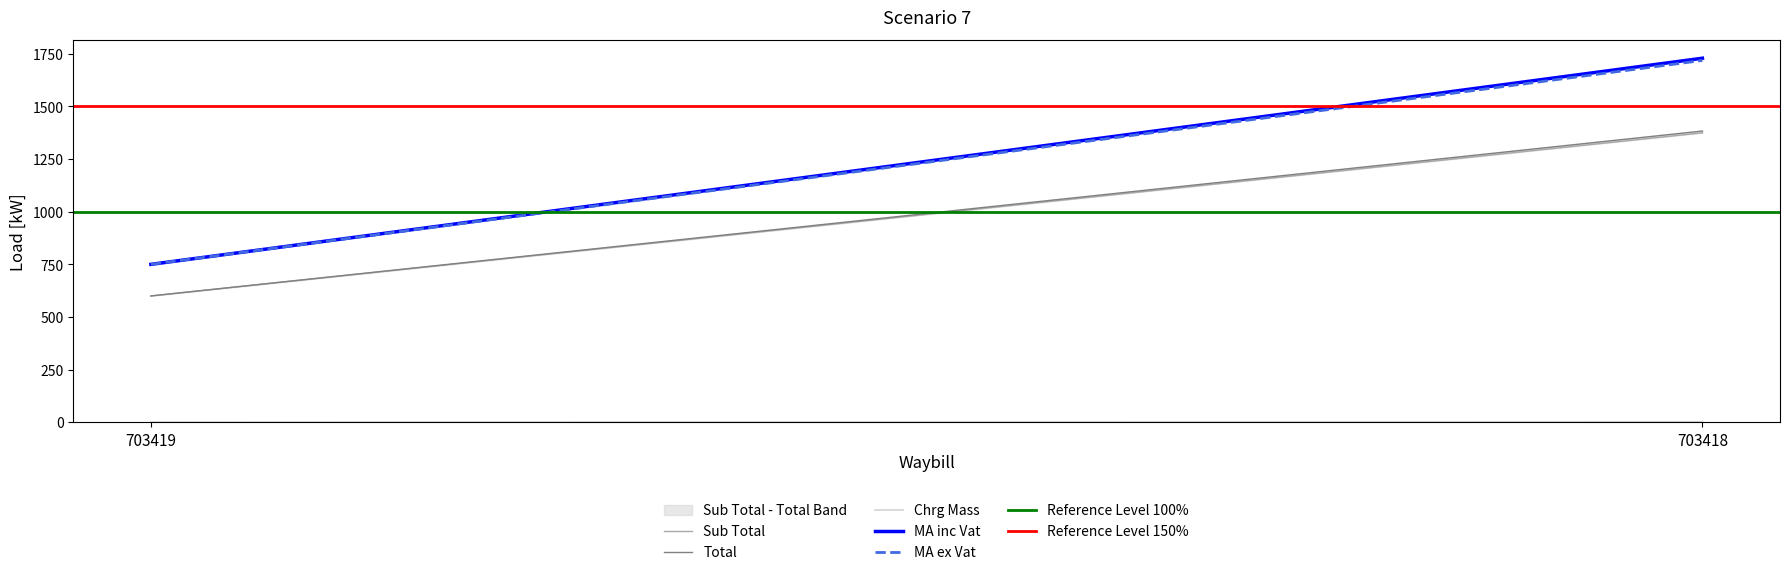

Is the value of MA ex Vat at 703418 greater than the value of Total at 703418?

Yes